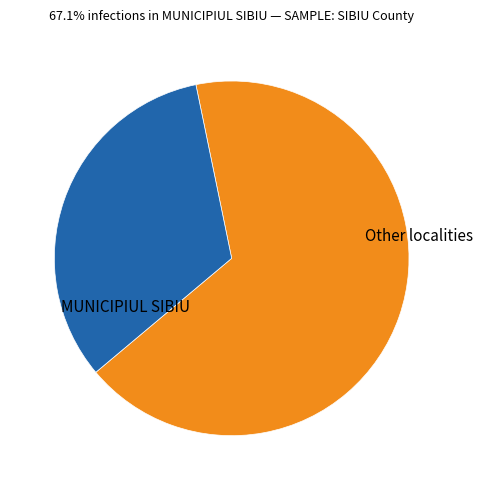

Does any single category account for the majority?

Yes